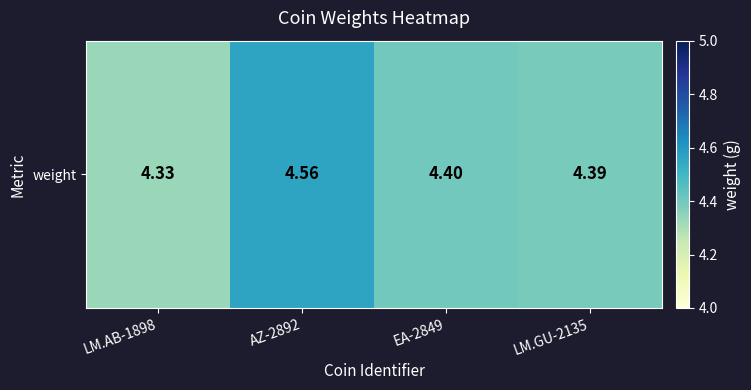

The value at EA-2849 is 6.5. True or false?

False